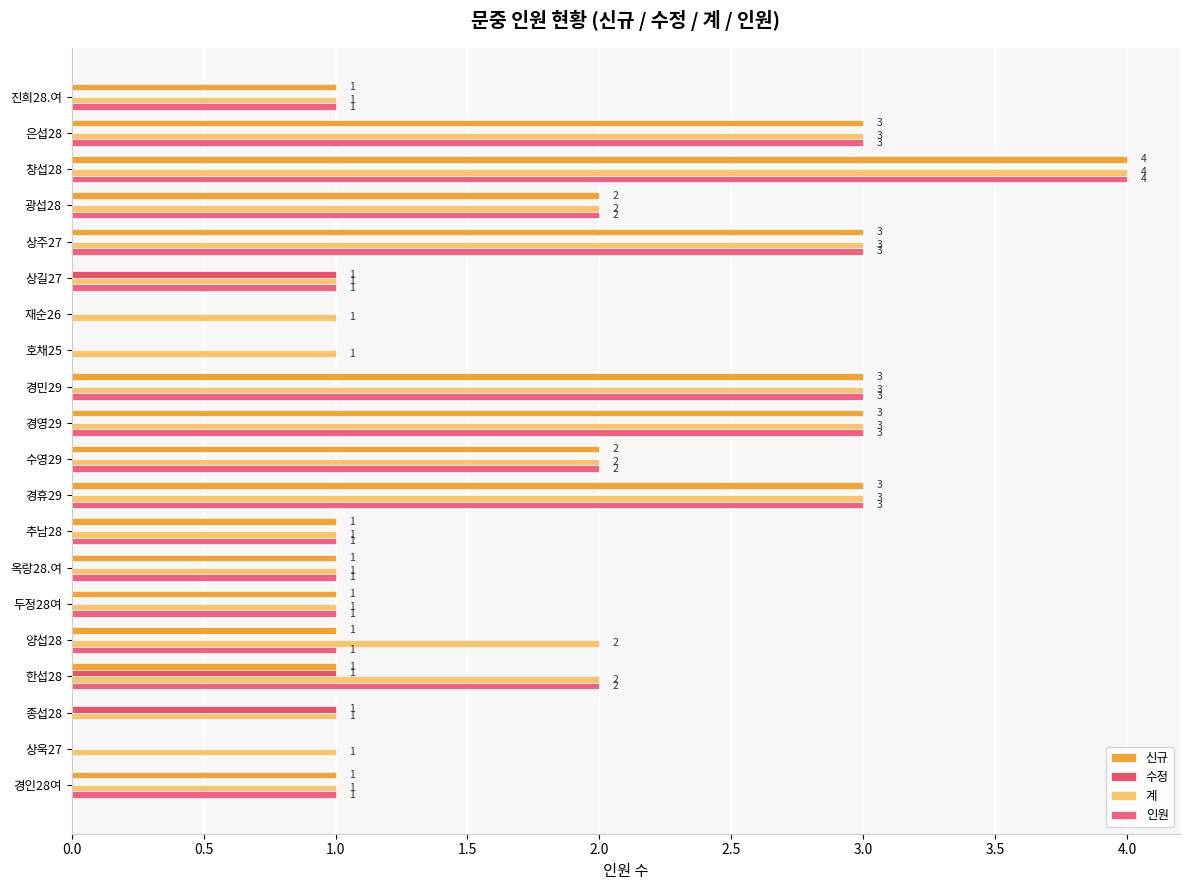

How many values in 수정 are above zero?

3